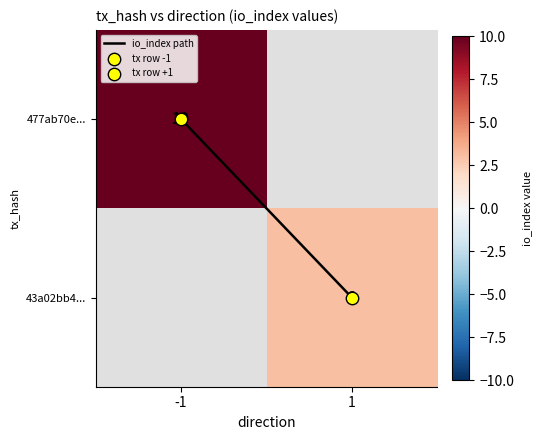

The io_index path series shows 1.0 at 1. True or false?

True